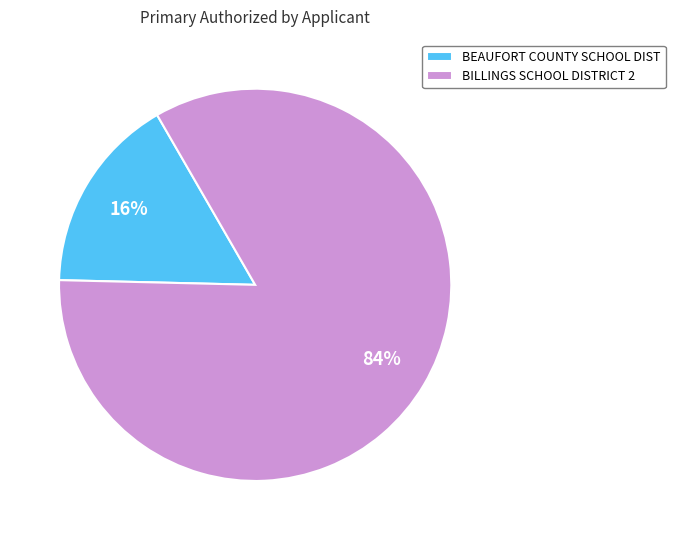

What is the largest slice in the pie chart?

BILLINGS SCHOOL DISTRICT 2